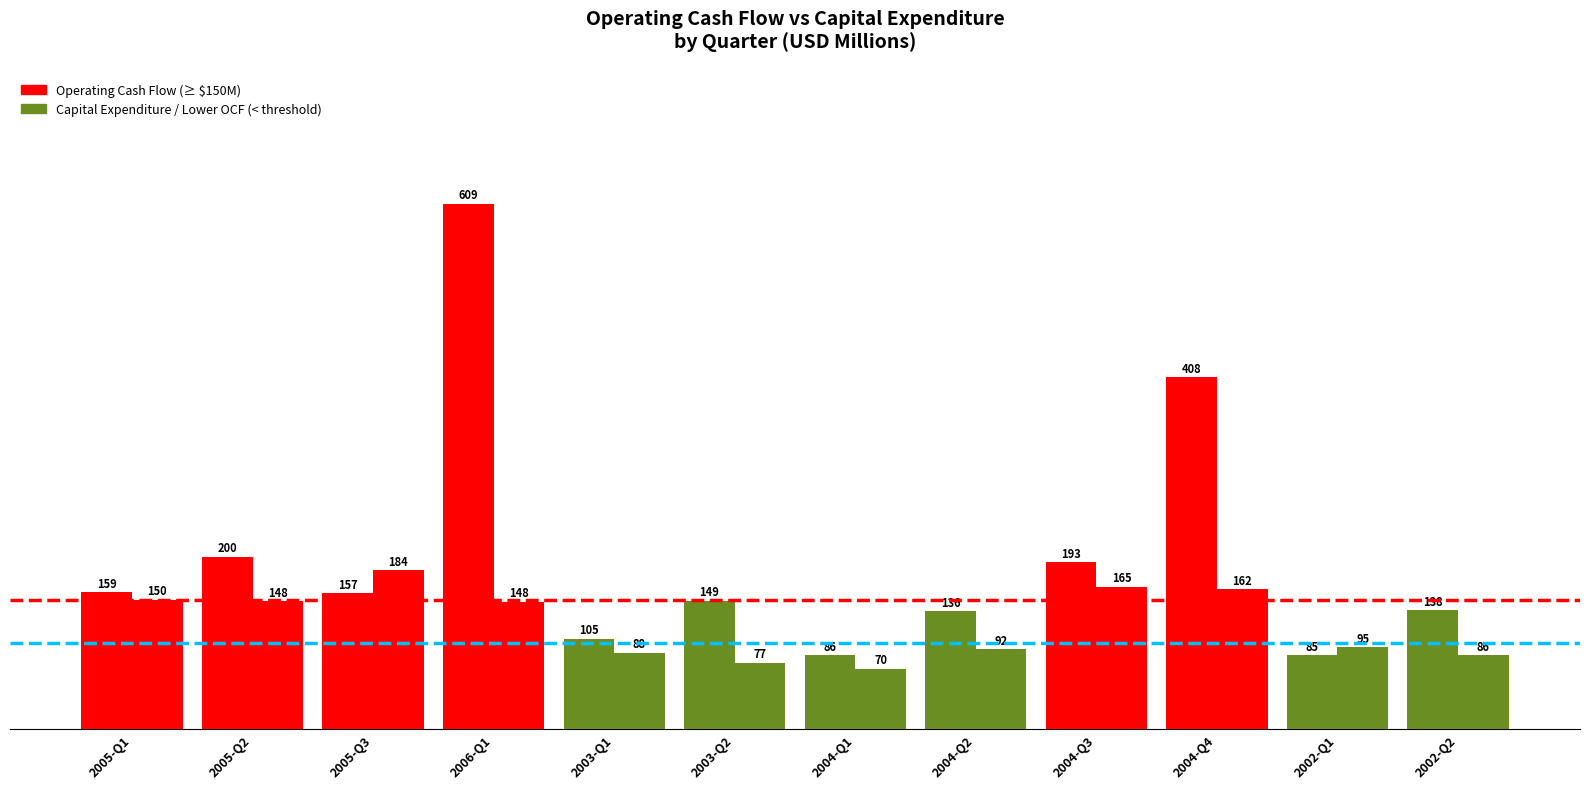

How many series are shown in this chart?

2